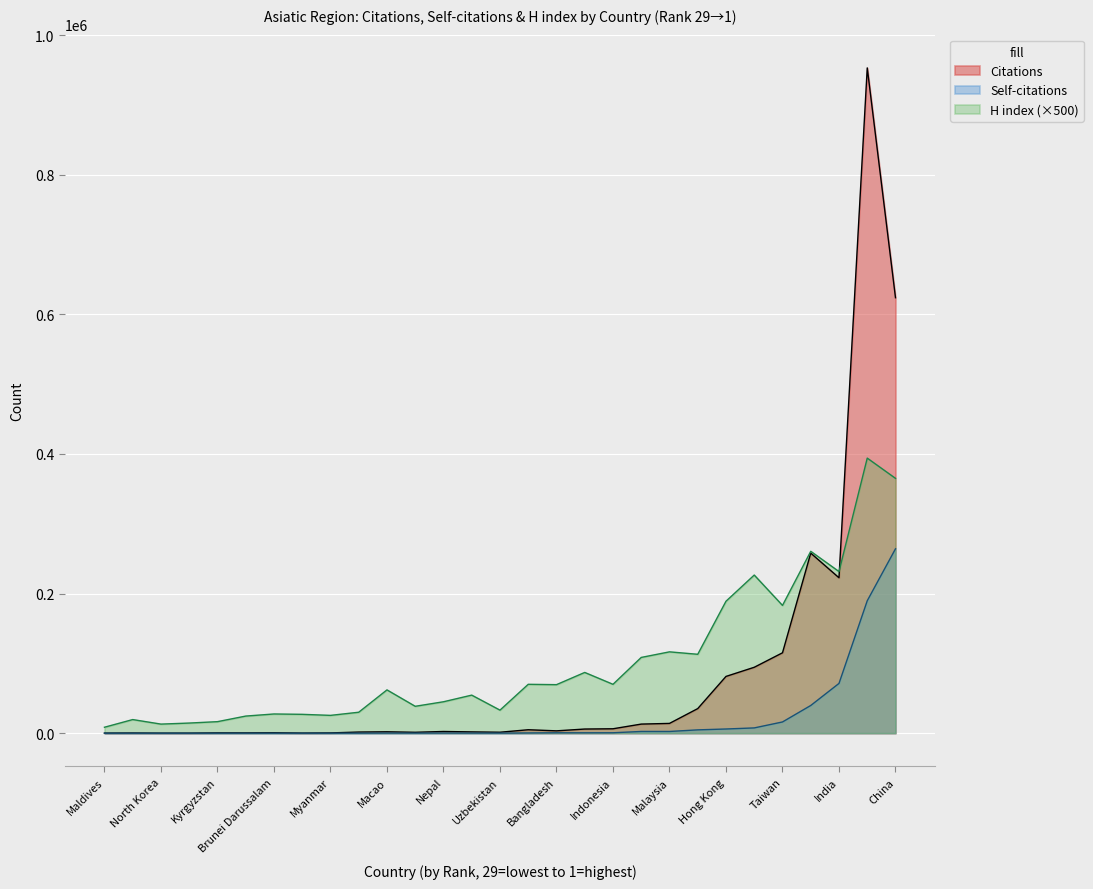

Which series has the widest spread of values?

Citations